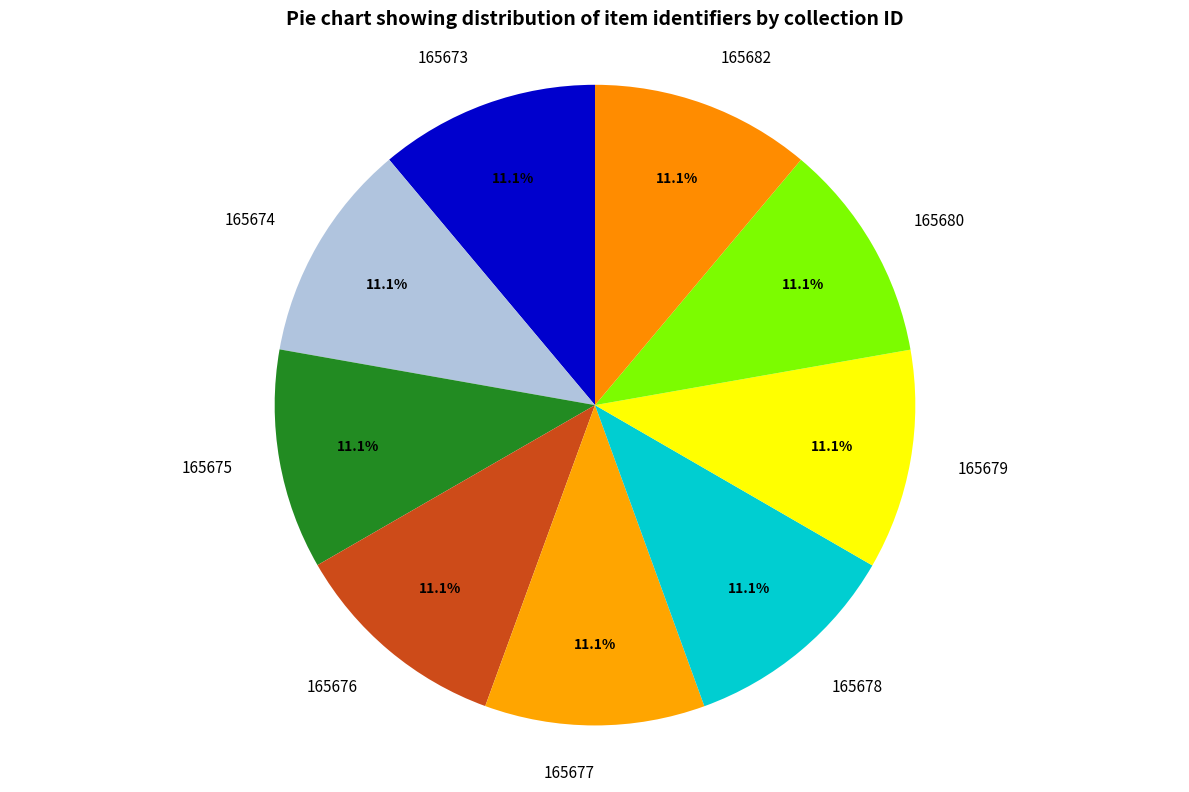

What portion of the pie excludes 165680?

88.9%